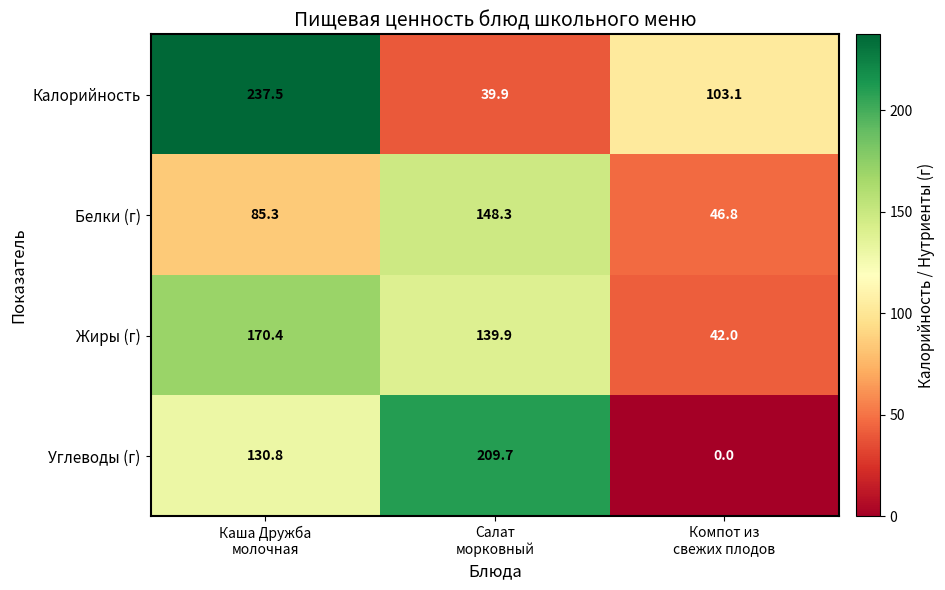

What is the spread (max minus min) of values at Каша Дружба
молочная?

152.2